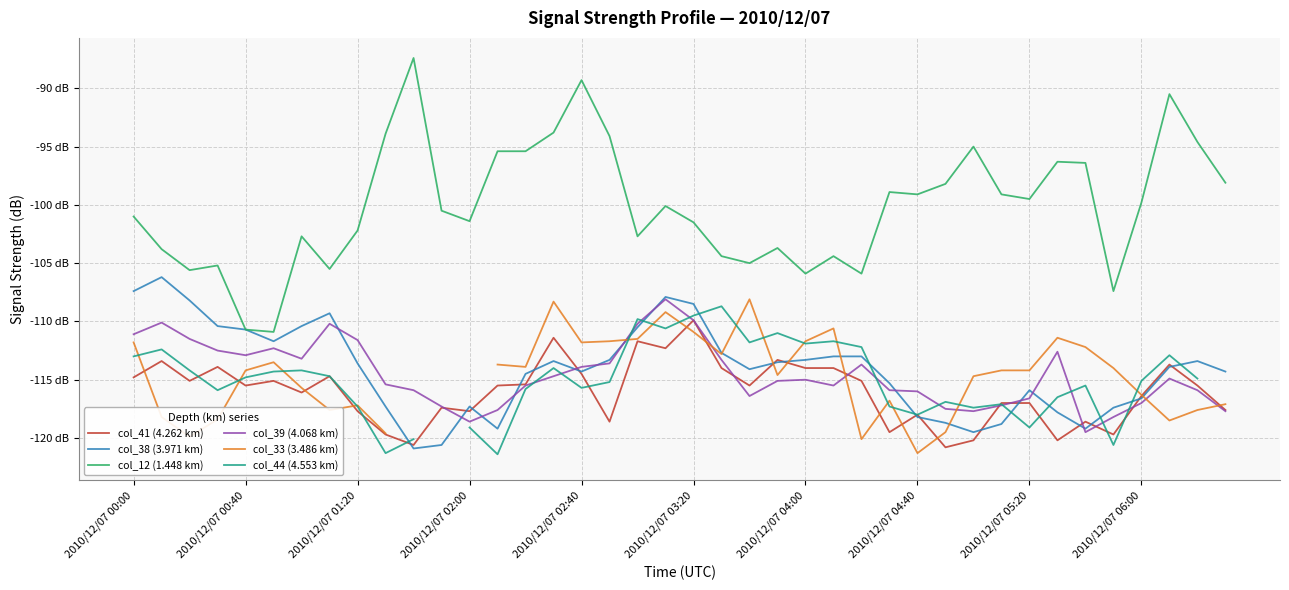

Is it true that col_38 (3.971 km) equals -114.3 at 2010/12/07 02:40?

True